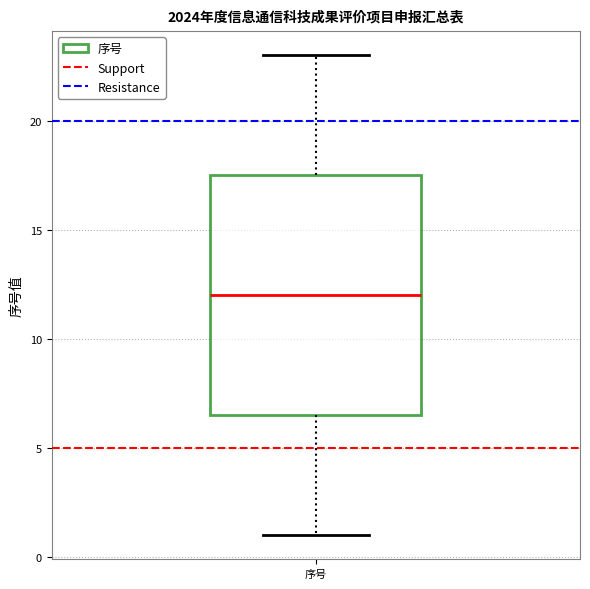

Where is the upper edge of the box for 序号 on the y-axis? The values are not printed on the chart, so give them approximately, as read against the axis.

17.5